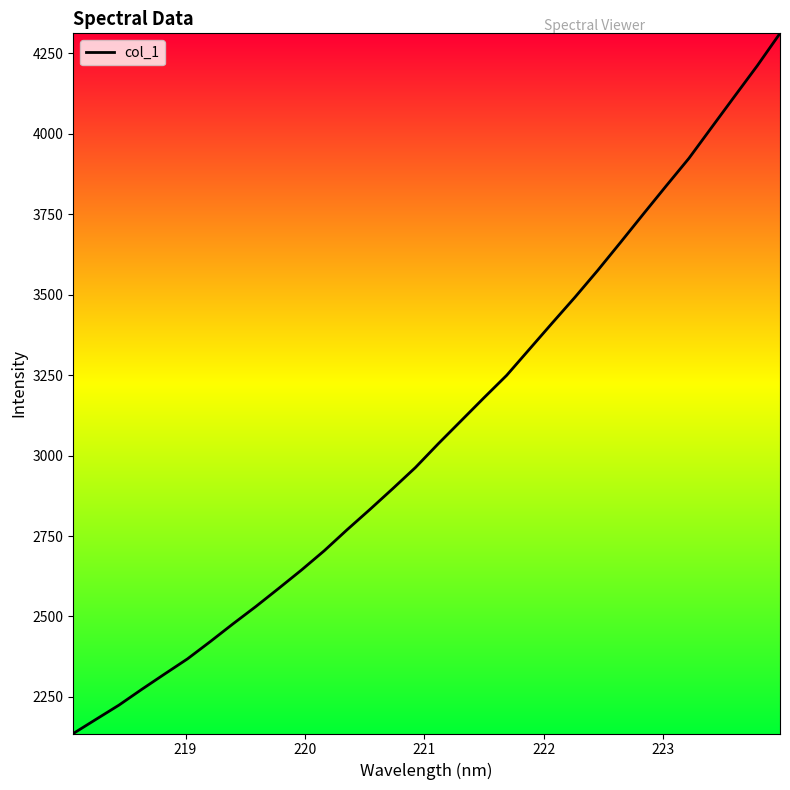

How many lines are shown in the chart?

1